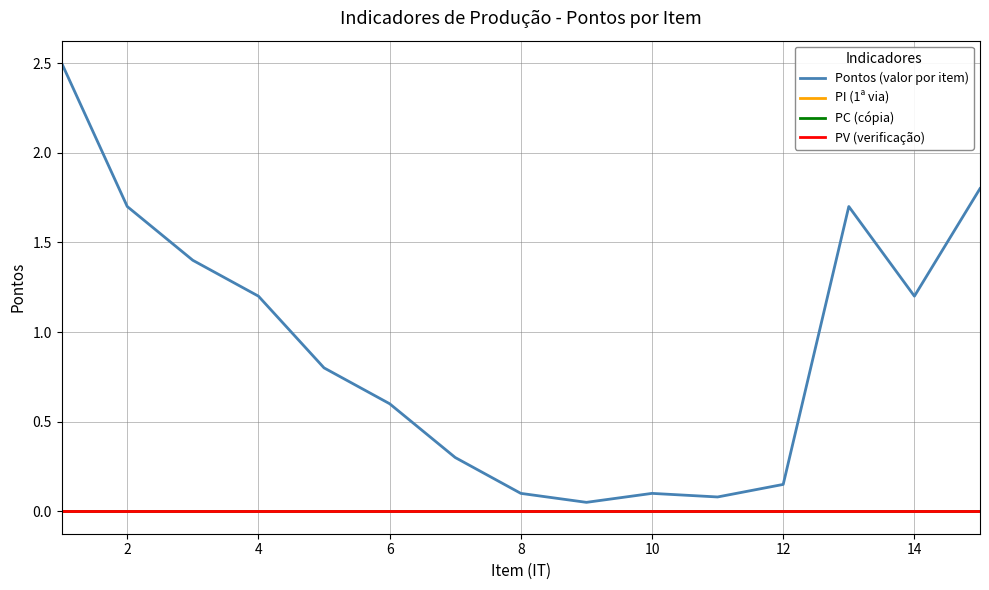

True or false: PI (1ª via) and Pontos (valor por item) cross at least once.

False